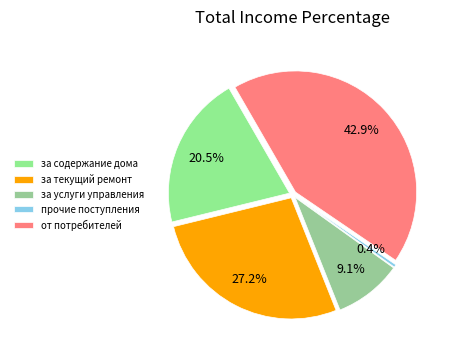

Which category has the smallest portion of the pie?

прочие поступления